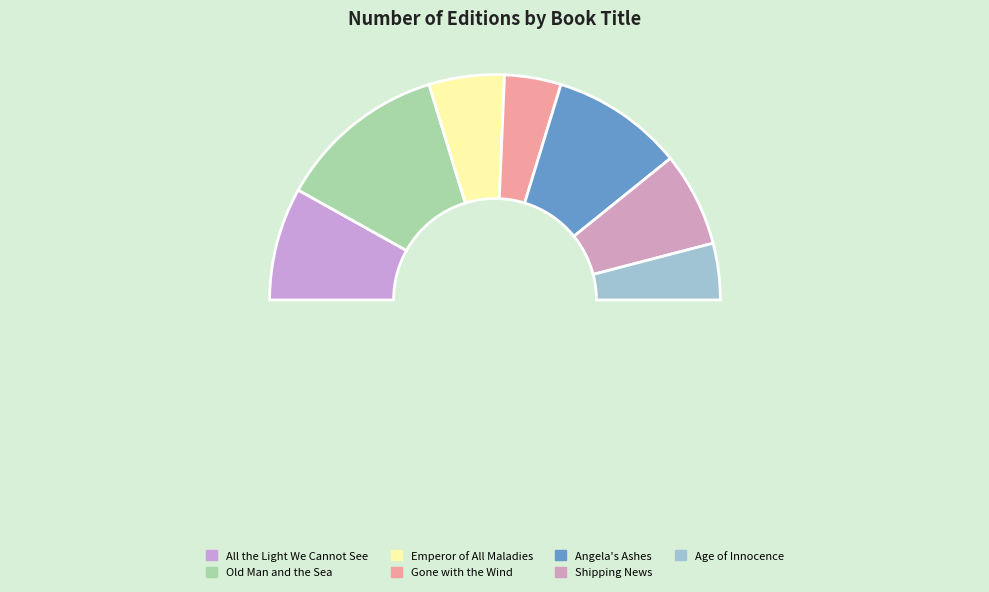

Does All the Light We Cannot See represent more than half of the total?

No